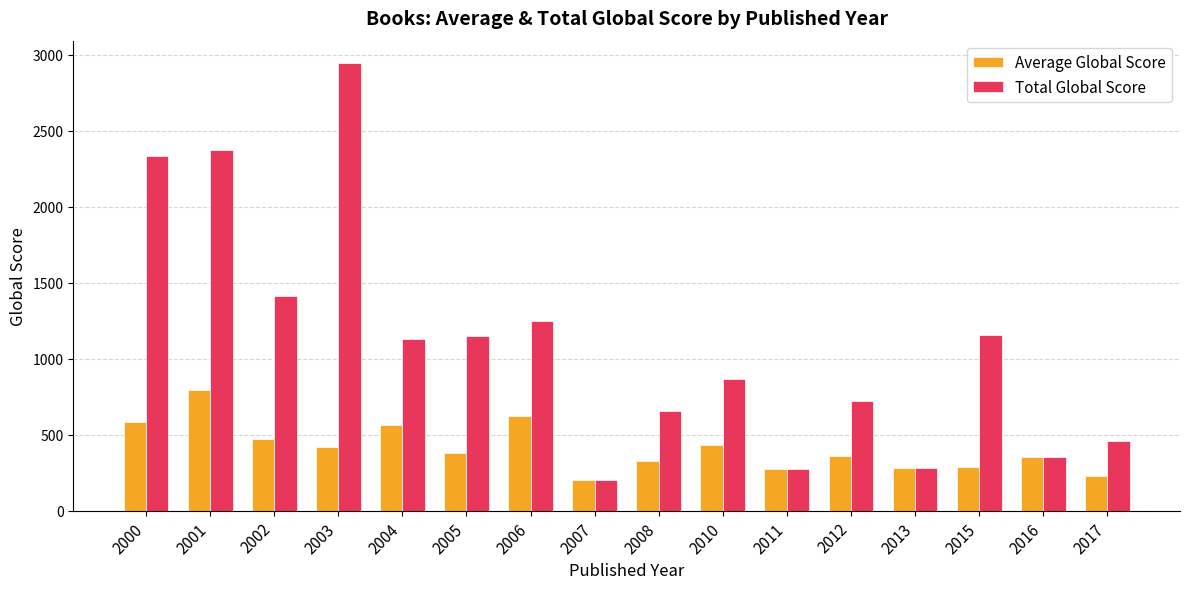

What is the total value across all series at 2005?

1529.3